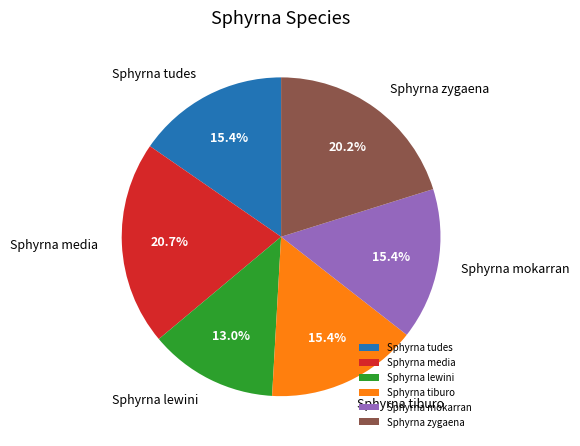

True or false: Sphyrna lewini accounts for 13% of the total.

True